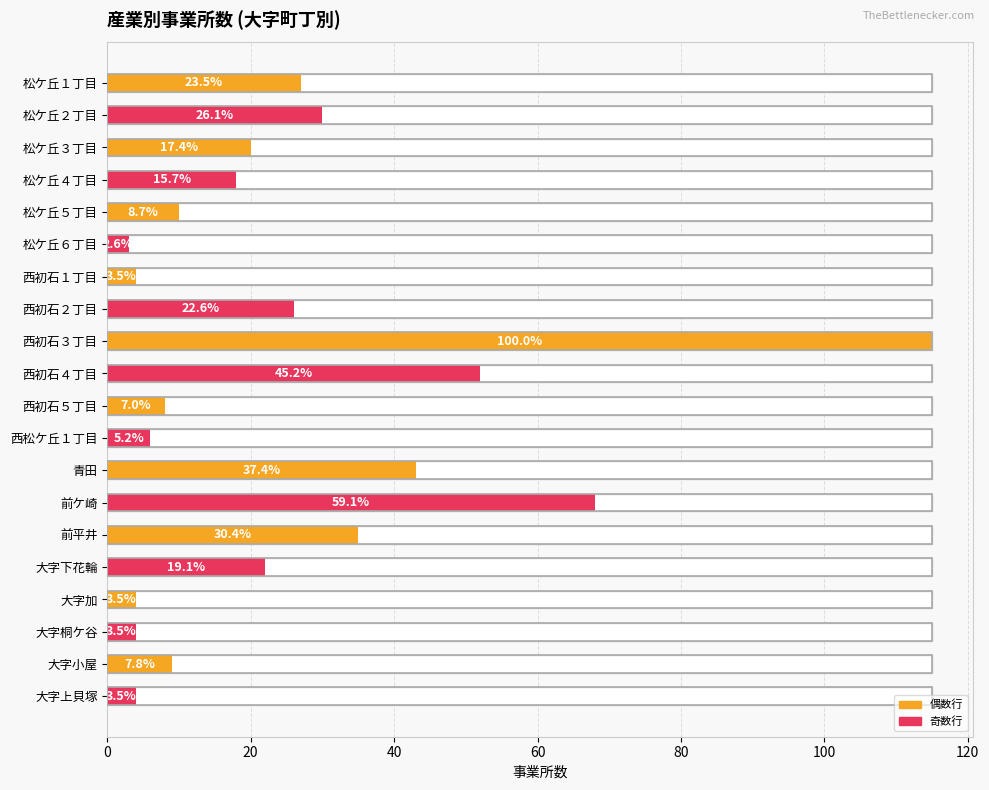

Reading right to left, what are all the values shown in this chart?

4	9	4	4	22	35	68	43	6	8	52	115	26	4	3	10	18	20	30	27